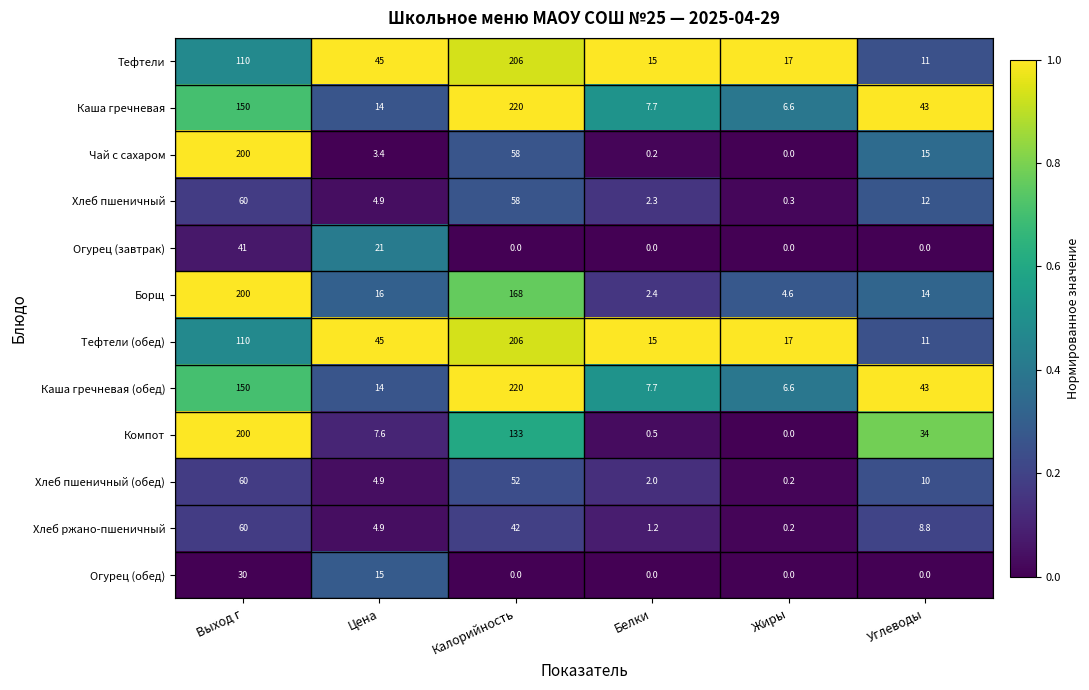

At which category is the sum across all series the highest?

Выход г